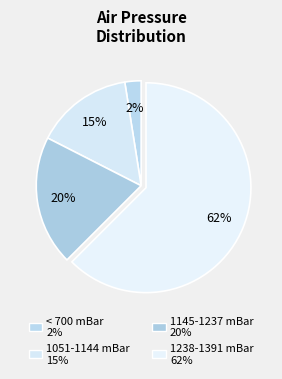

How many segments does this pie chart have?

4